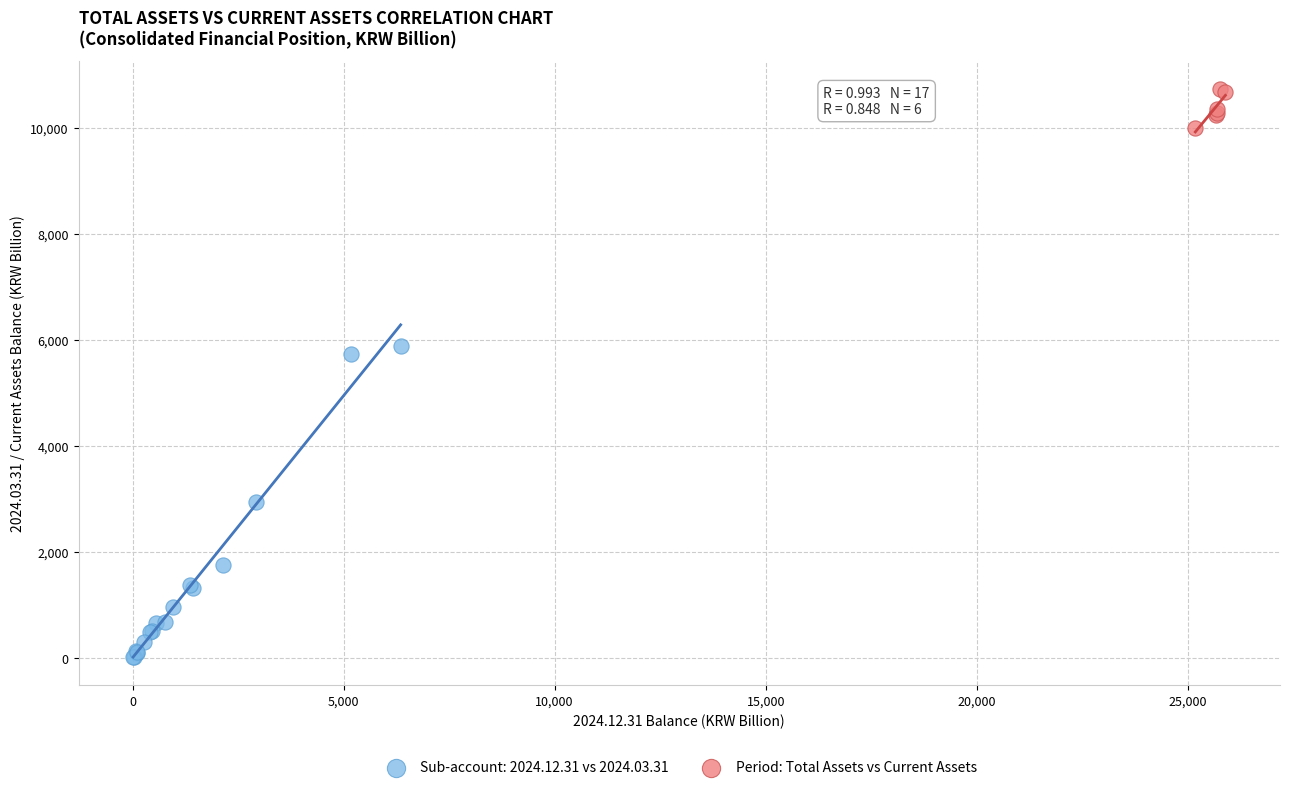

Which series contains the highest Y value?

Period: Total Assets vs Current Assets